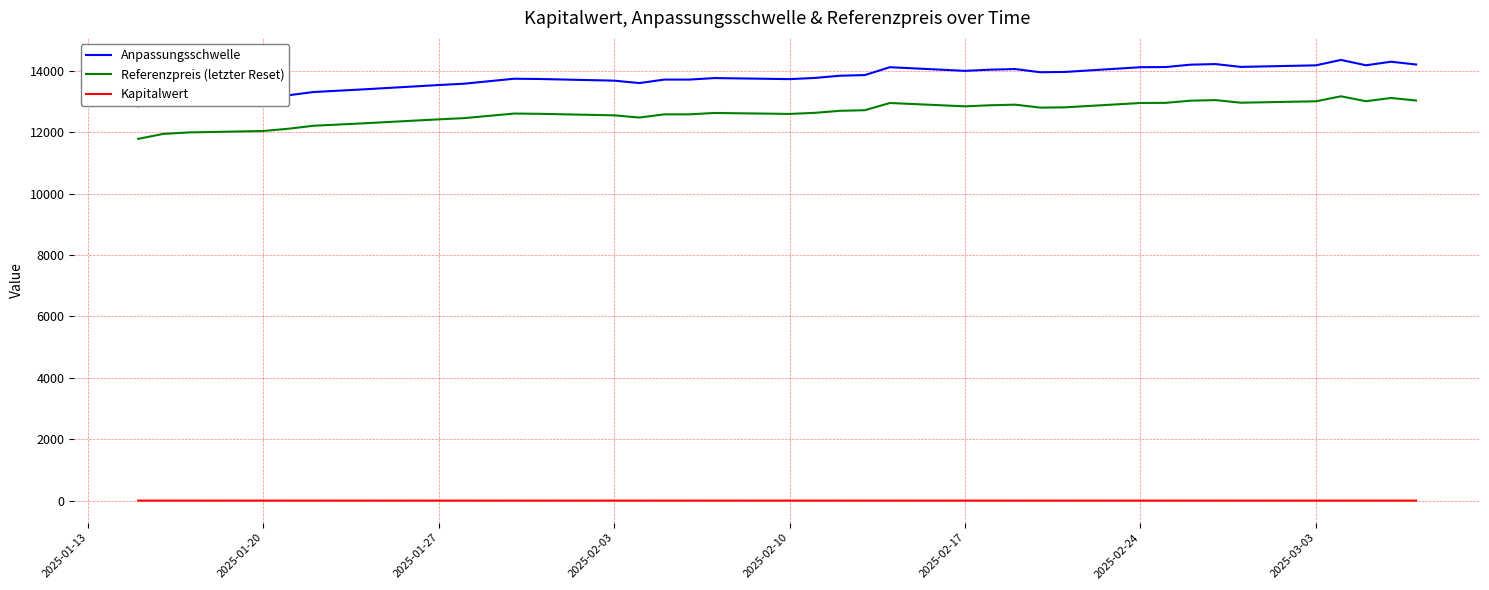

Which series has the widest spread of values?

Anpassungsschwelle